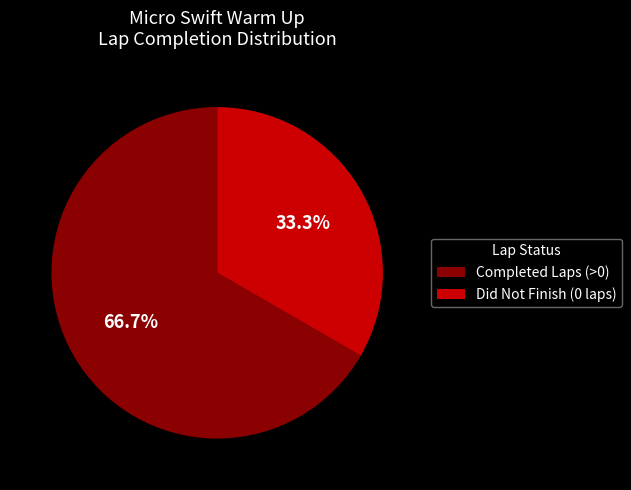

How many segments does this pie chart have?

2